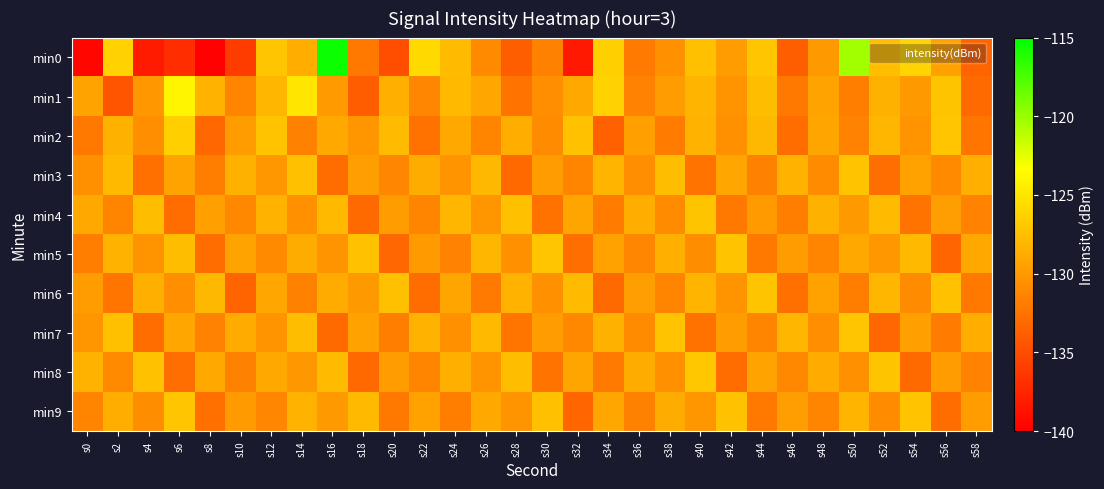

Reading right to left, list all the values displayed in this chart.

min0: s58=-133.4	s56=-129.4	s54=-126.1	s52=-127.6	s50=-120.4	s48=-130.0	s46=-133.8	s44=-127.1	s42=-129.7	s40=-127.4	s38=-130.6	s36=-132.0	s34=-126.3	s32=-138.3	s30=-131.6	s28=-133.8	s26=-130.9	s24=-127.8	s22=-125.8	s20=-134.9	s18=-132.1	s16=-115.4	s14=-128.6	s12=-127.0	s10=-136.1	s8=-139.8	s6=-137.0	s4=-138.2	s2=-126.2	s0=-139.6
min1: s58=-133.0	s56=-127.2	s54=-130.0	s52=-128.4	s50=-131.7	s48=-129.3	s46=-132.1	s44=-127.6	s42=-130.4	s40=-128.1	s38=-129.8	s36=-131.5	s34=-126.3	s32=-128.9	s30=-130.7	s28=-132.4	s26=-129.1	s24=-127.8	s22=-131.2	s20=-128.5	s18=-133.9	s16=-129.9	s14=-125.0	s12=-128.0	s10=-131.3	s8=-128.2	s6=-124.0	s4=-130.1	s2=-134.5	s0=-129.3
min2: s58=-132.3	s56=-127.1	s54=-130.3	s52=-128.0	s50=-131.5	s48=-129.2	s46=-132.8	s44=-127.9	s42=-130.5	s40=-128.2	s38=-131.8	s36=-129.5	s34=-133.7	s32=-127.4	s30=-130.9	s28=-128.6	s26=-131.3	s24=-129.0	s22=-132.5	s20=-127.7	s18=-130.2	s16=-128.9	s14=-131.6	s12=-127.3	s10=-129.8	s8=-133.2	s6=-126.5	s4=-130.7	s2=-128.4	s0=-132.1
min3: s58=-128.5	s56=-131.0	s54=-129.4	s52=-132.7	s50=-127.3	s48=-130.9	s46=-128.3	s44=-131.6	s42=-129.1	s40=-132.4	s38=-127.6	s36=-130.7	s34=-128.1	s32=-131.4	s30=-129.8	s28=-133.1	s26=-127.9	s24=-130.4	s22=-128.7	s20=-131.2	s18=-129.6	s16=-132.9	s14=-127.5	s12=-130.1	s10=-128.4	s8=-131.7	s6=-129.3	s4=-132.6	s2=-127.8	s0=-130.5
min4: s58=-131.5	s56=-129.6	s54=-132.4	s52=-127.7	s50=-130.0	s48=-128.4	s46=-131.7	s44=-129.9	s42=-132.1	s40=-127.2	s38=-130.9	s36=-128.6	s34=-131.8	s32=-129.2	s30=-132.5	s28=-127.5	s26=-130.2	s24=-128.0	s22=-131.3	s20=-129.7	s18=-133.0	s16=-127.8	s14=-130.6	s12=-128.3	s10=-131.1	s8=-129.5	s6=-132.8	s4=-127.6	s2=-131.4	s0=-128.9
min5: s58=-129.0	s56=-133.3	s54=-127.8	s52=-130.1	s50=-128.9	s48=-131.4	s46=-129.7	s44=-132.0	s42=-127.3	s40=-130.8	s38=-128.5	s36=-131.2	s34=-129.4	s32=-132.7	s30=-127.1	s28=-130.6	s26=-128.0	s24=-131.5	s22=-129.9	s20=-133.2	s18=-127.4	s16=-130.3	s14=-128.7	s12=-131.0	s10=-129.3	s8=-132.9	s6=-127.6	s4=-130.4	s2=-128.2	s0=-131.7
min6: s58=-132.1	s56=-127.4	s54=-130.9	s52=-128.0	s50=-131.7	s48=-129.4	s46=-132.6	s44=-127.2	s42=-130.4	s40=-128.1	s38=-131.3	s36=-129.6	s34=-133.0	s32=-127.7	s30=-130.5	s28=-128.3	s26=-131.9	s24=-129.2	s22=-132.8	s20=-127.5	s18=-130.0	s16=-128.8	s14=-131.6	s12=-129.1	s10=-133.4	s8=-127.9	s6=-130.7	s4=-128.5	s2=-132.3	s0=-129.8
min7: s58=-128.6	s56=-131.8	s54=-129.5	s52=-133.2	s50=-127.1	s48=-130.7	s46=-128.0	s44=-131.4	s42=-129.8	s40=-132.5	s38=-127.3	s36=-130.9	s34=-128.4	s32=-131.1	s30=-129.7	s28=-132.3	s26=-127.8	s24=-130.6	s22=-128.2	s20=-131.7	s18=-129.4	s16=-133.0	s14=-127.6	s12=-130.3	s10=-128.8	s8=-131.5	s6=-129.1	s4=-132.8	s2=-127.5	s0=-130.2
min8: s58=-131.5	s56=-129.7	s54=-133.0	s52=-127.2	s50=-130.6	s48=-128.8	s46=-131.1	s44=-129.3	s42=-132.8	s40=-127.0	s38=-130.5	s36=-128.7	s34=-131.9	s32=-129.2	s30=-132.4	s28=-127.6	s26=-130.3	s24=-128.5	s22=-131.4	s20=-129.8	s18=-133.1	s16=-127.7	s14=-130.1	s12=-128.9	s10=-131.6	s8=-129.0	s6=-132.7	s4=-127.4	s2=-131.0	s0=-128.3
min9: s58=-129.8	s56=-132.9	s54=-127.3	s52=-130.9	s50=-128.1	s48=-131.4	s46=-129.6	s44=-132.0	s42=-127.4	s40=-130.2	s38=-128.7	s36=-131.6	s34=-129.1	s32=-133.3	s30=-127.5	s28=-130.4	s26=-128.9	s24=-131.7	s22=-129.4	s20=-132.1	s18=-127.8	s16=-130.0	s14=-128.3	s12=-131.2	s10=-129.9	s8=-132.6	s6=-127.1	s4=-130.8	s2=-128.6	s0=-131.3